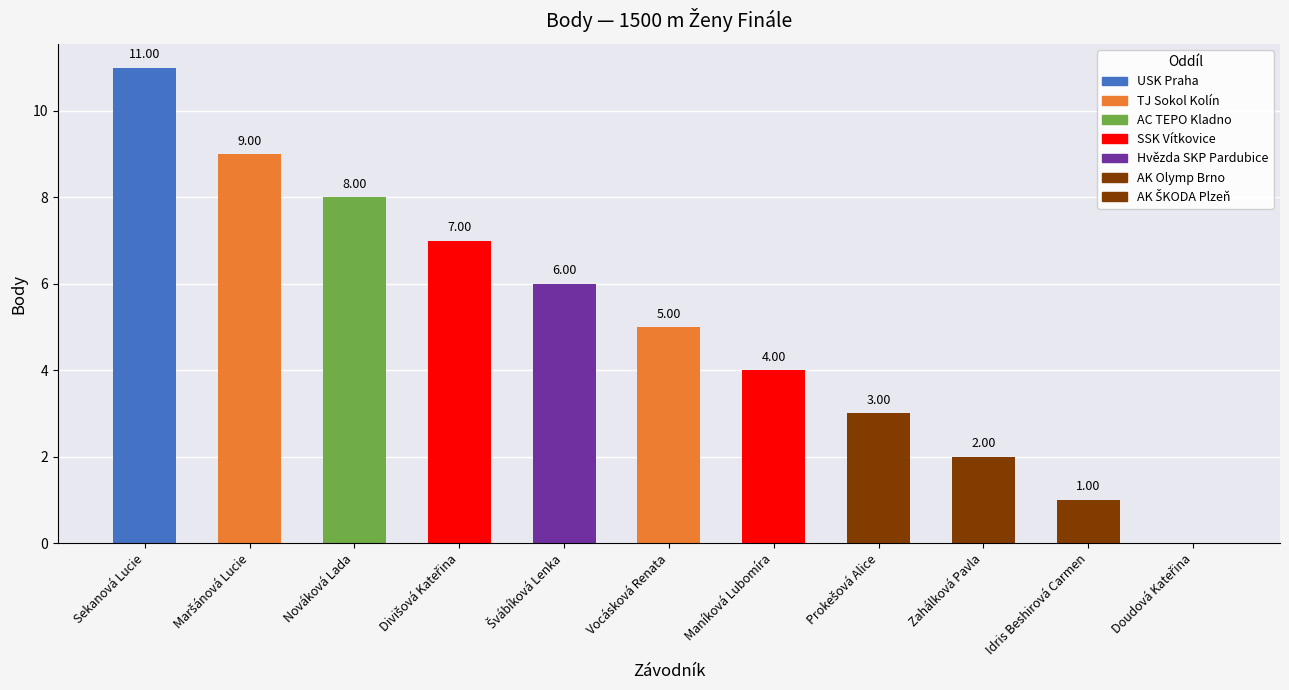

Where does the data first go above 5?

Sekanová Lucie